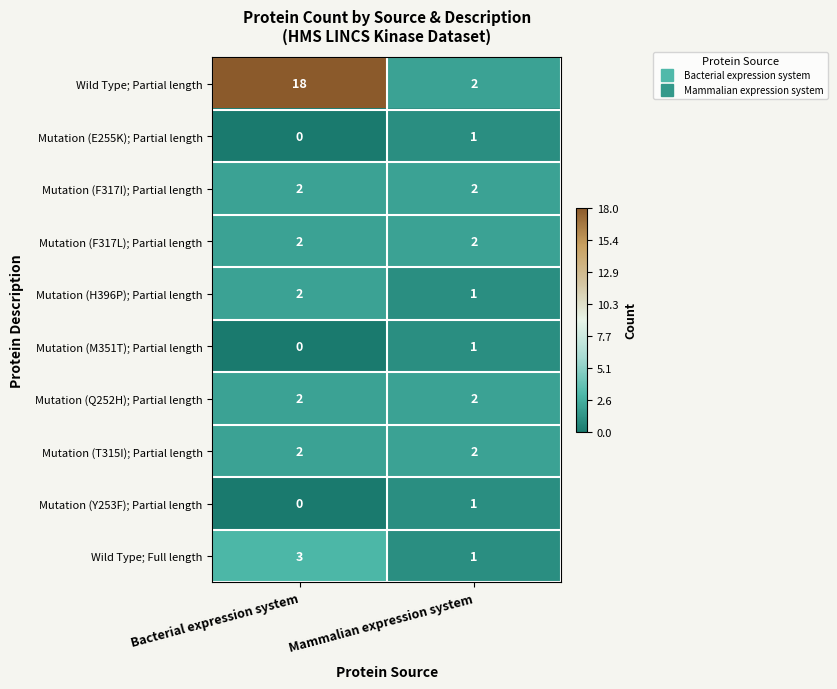

Is it true that Mutation (H396P); Partial length equals 2 at Bacterial expression system?

True